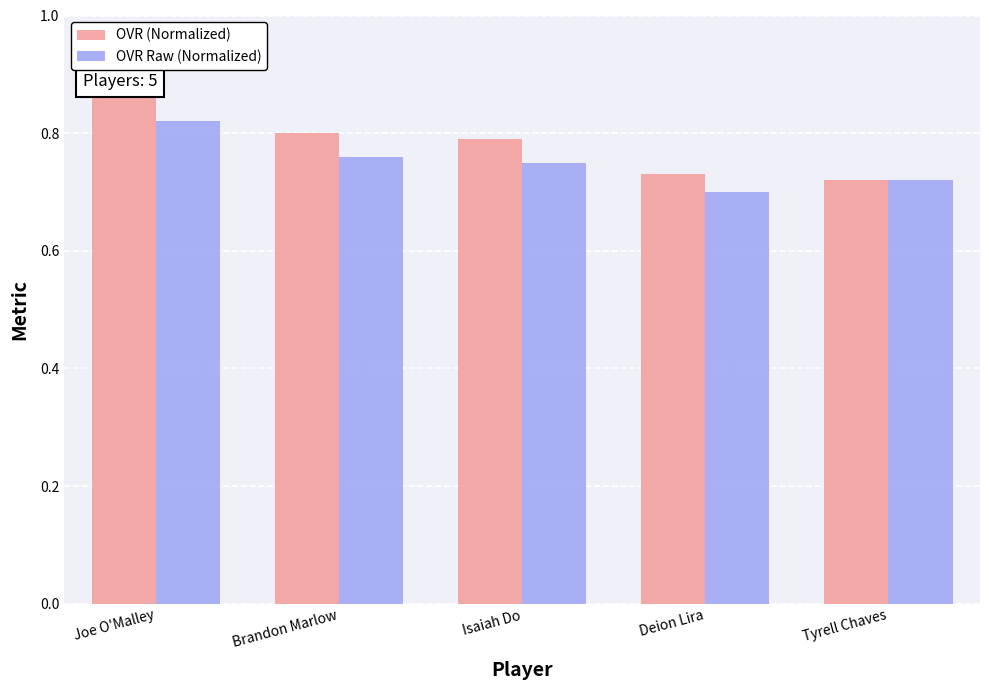

Does the chart contain any negative values?

No